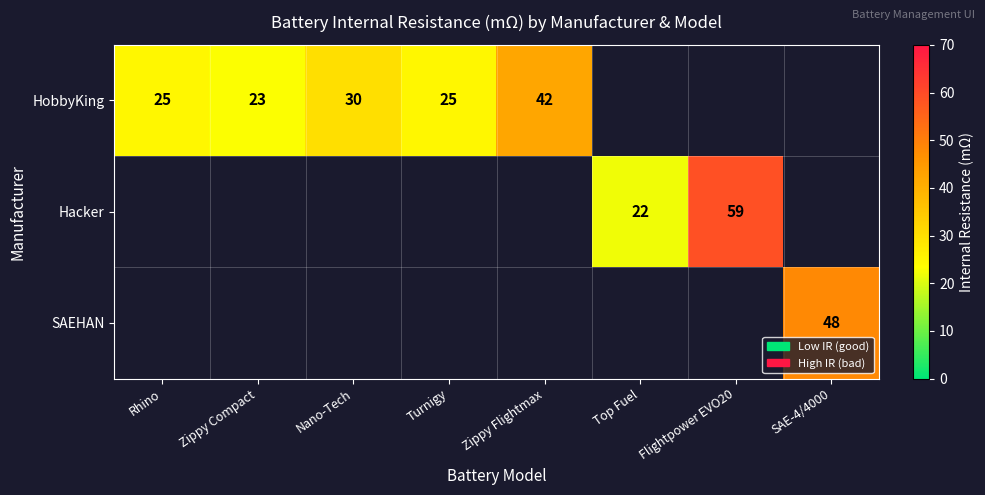

How many series are shown in this chart?

3